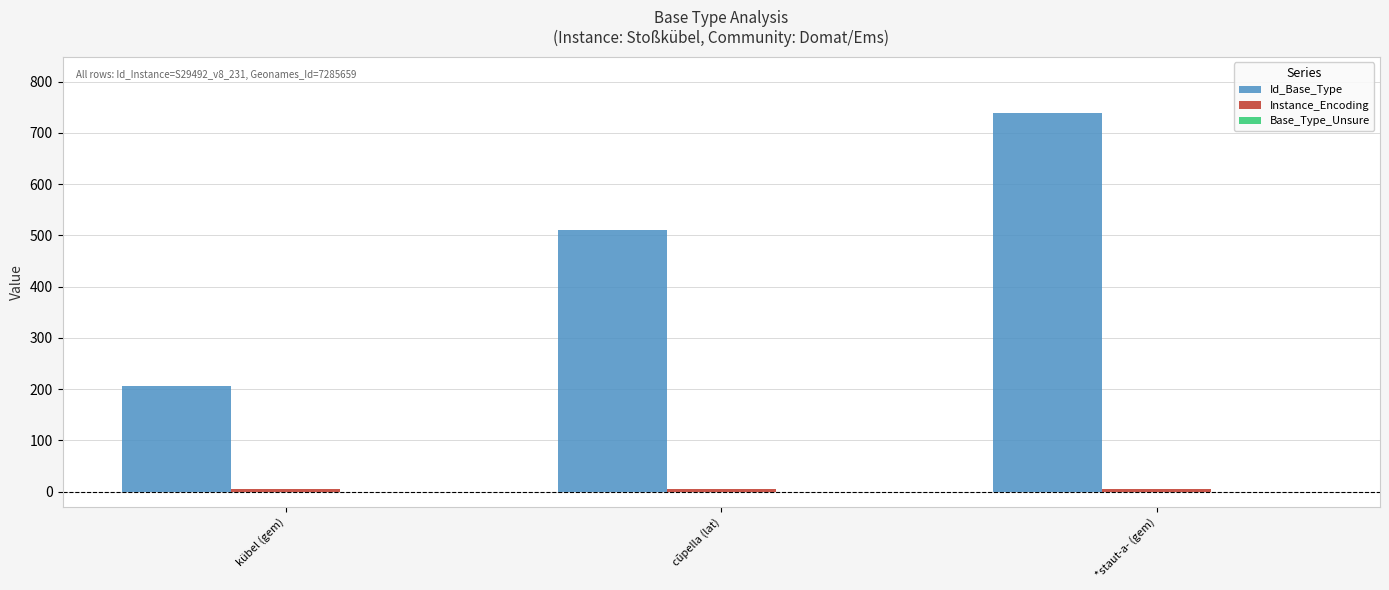

At which category does the chart reach its peak across all series?

*staut-a- (gem)